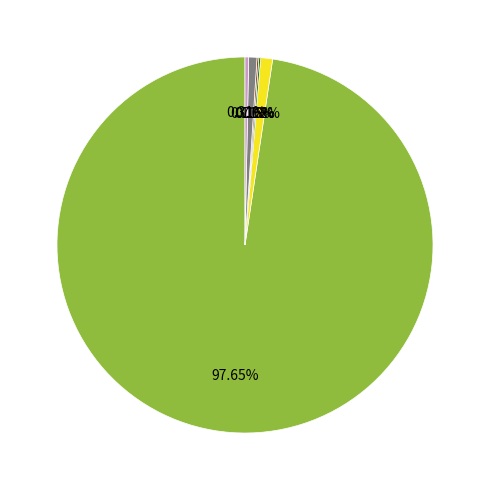

Does any single category account for the majority?

Yes